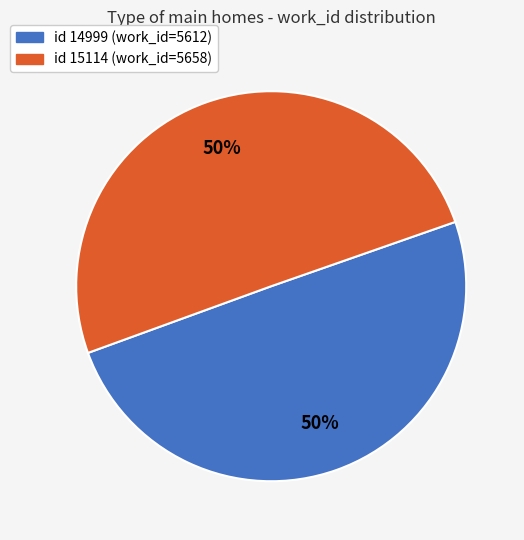

To the nearest percent, what is the average slice percentage?

50%